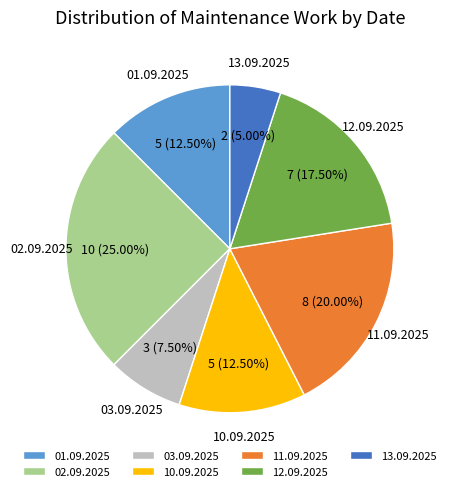

What percentage is the 13.09.2025 slice, to the nearest percent?

5%